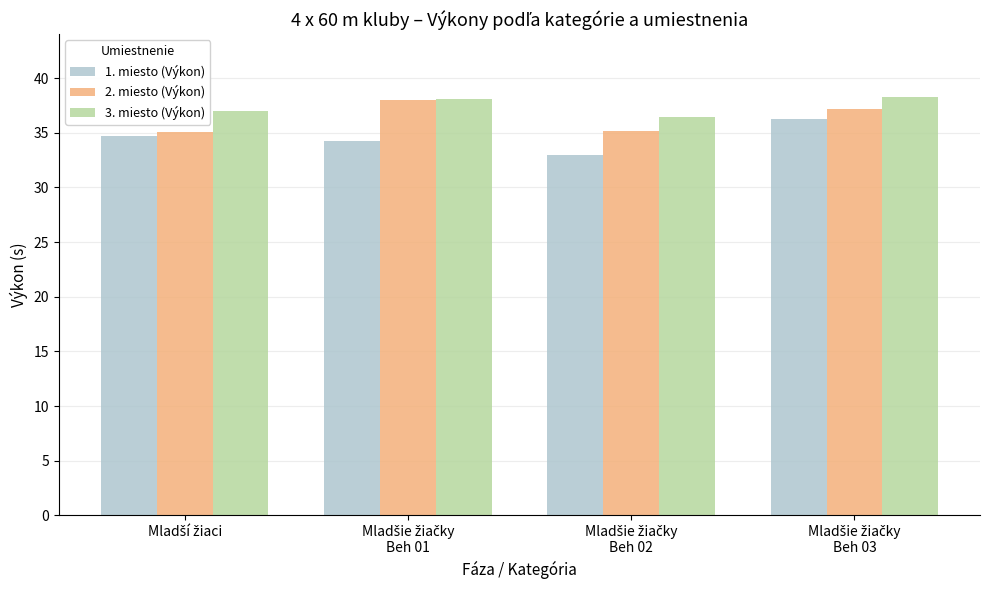

What is the minimum value for 2. miesto (Výkon)?

35.1